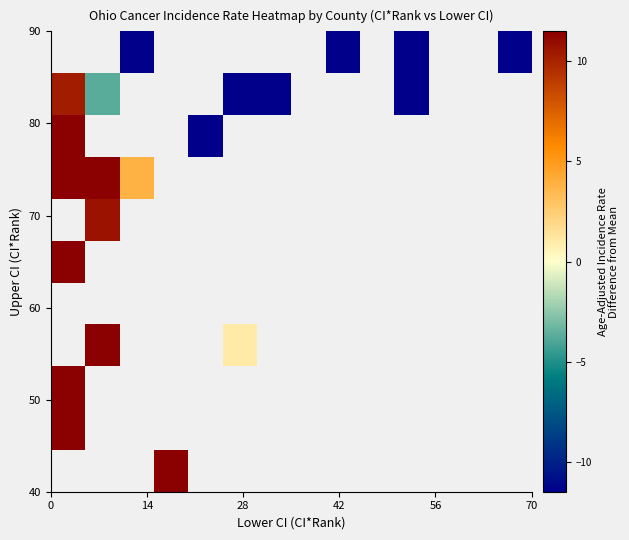

How many distinct data groups are displayed?

11